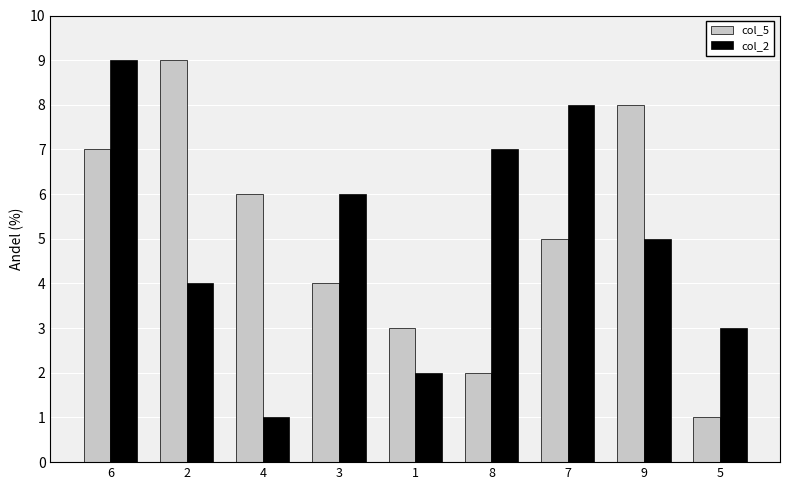

Count the number of categories in the chart.

9